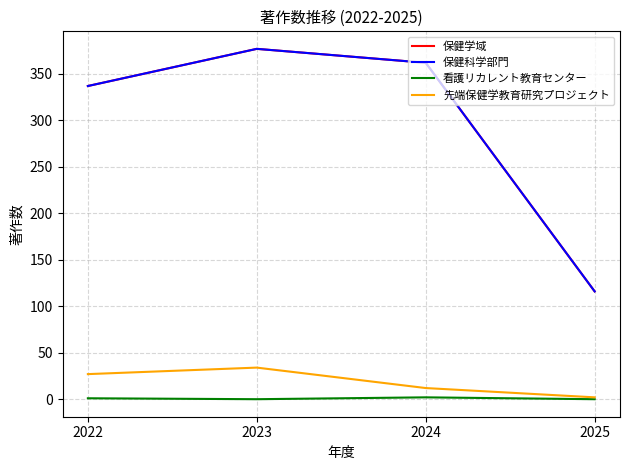

True or false: 先端保健学教育研究プロジェクト and 保健科学部門 intersect in this chart.

False